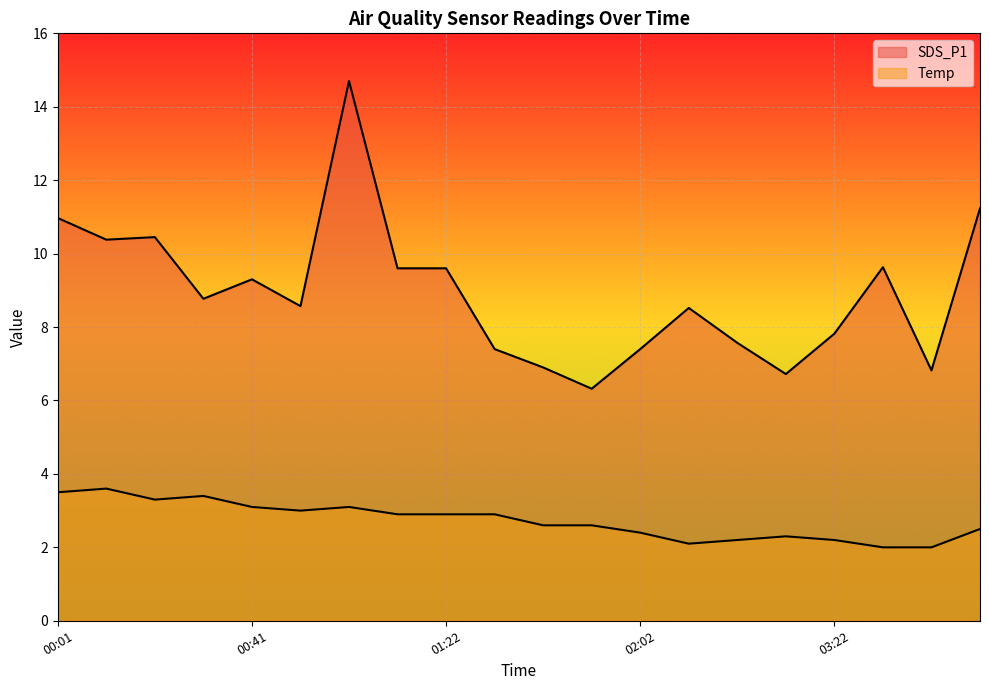

What is the spread (max minus min) of values at 03:42?

7.6